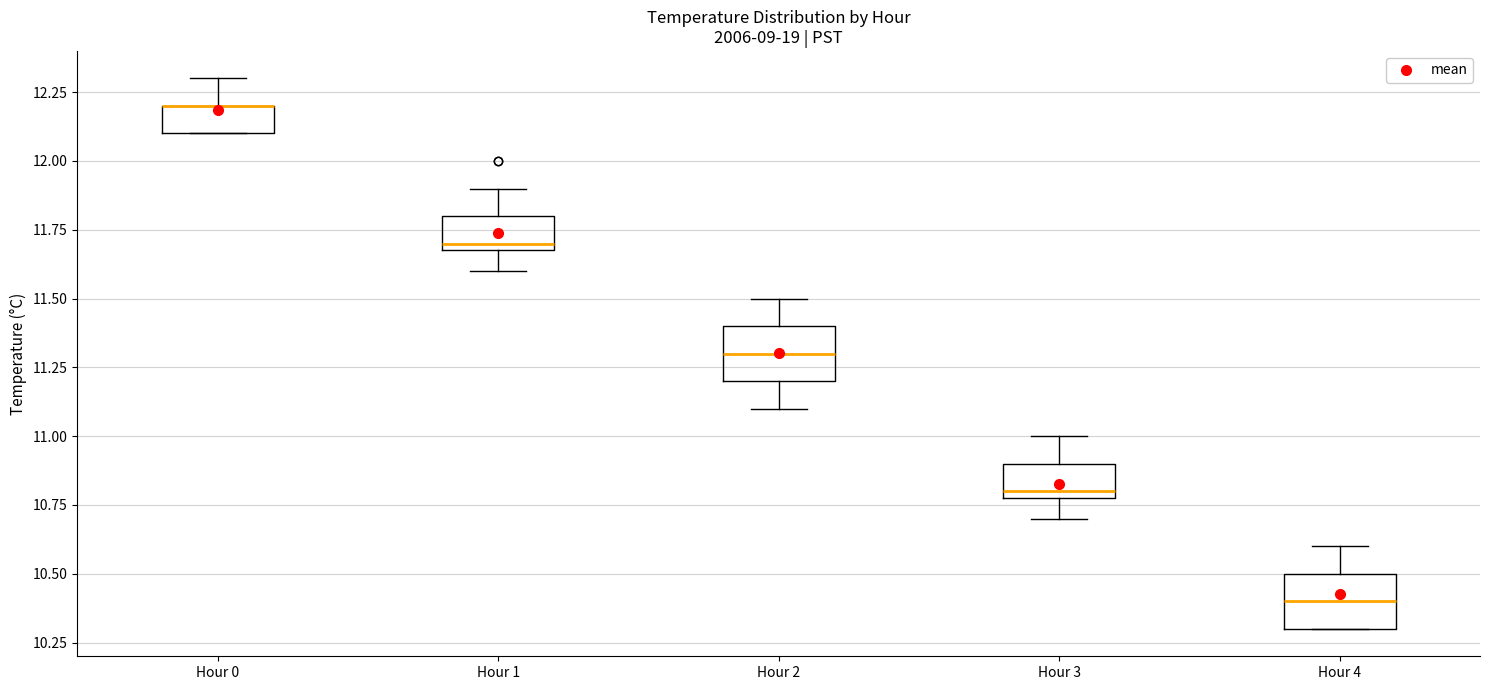

Where does the upper whisker of the box for Hour 0 end on the y-axis? The values are not printed on the chart, so give them approximately, as read against the axis.

12.3